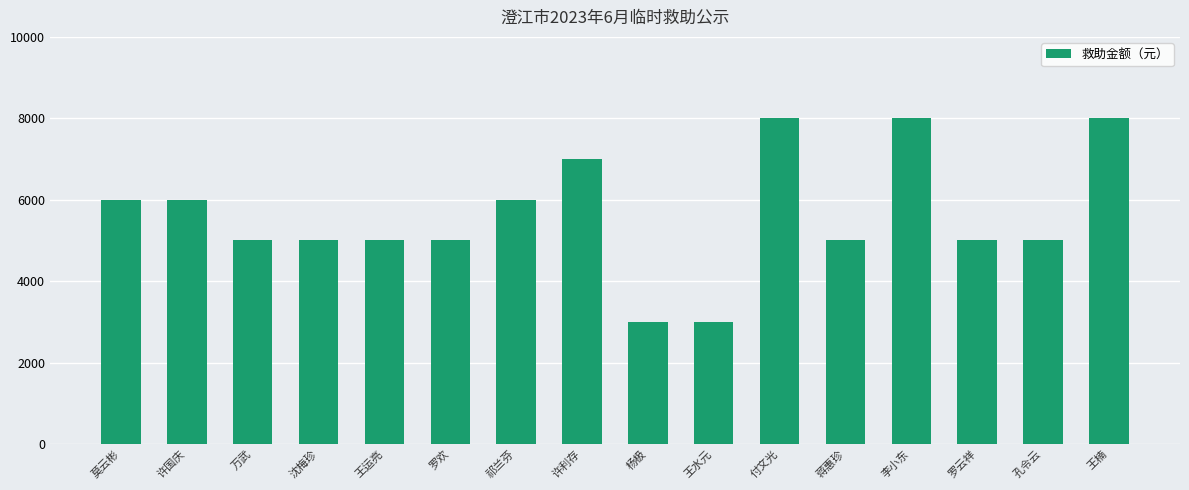

How many values are between 5000 and 7000?

11